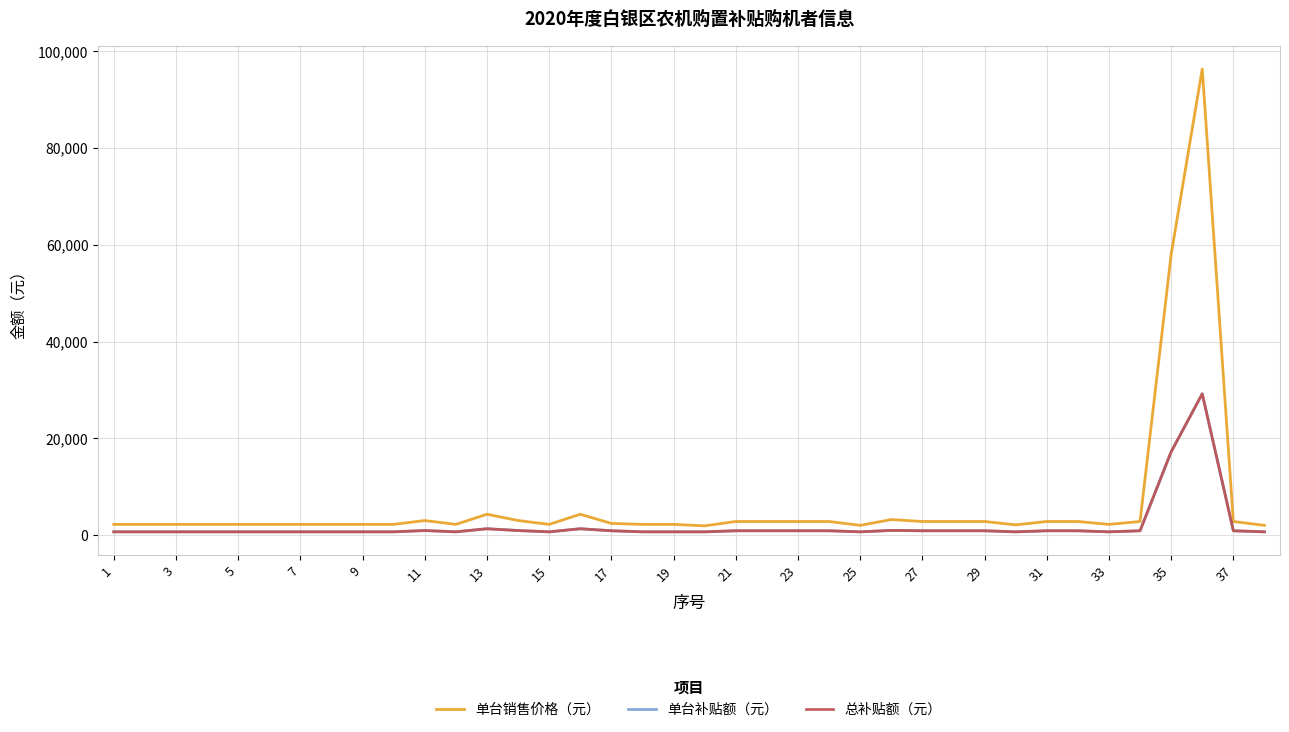

Does the chart display data point markers on the line(s)?

No